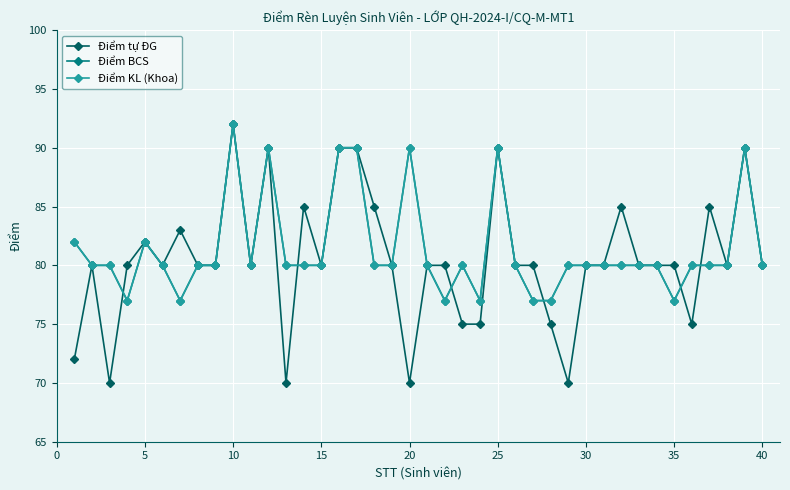

Which series has the largest total across all categories?

Điểm BCS